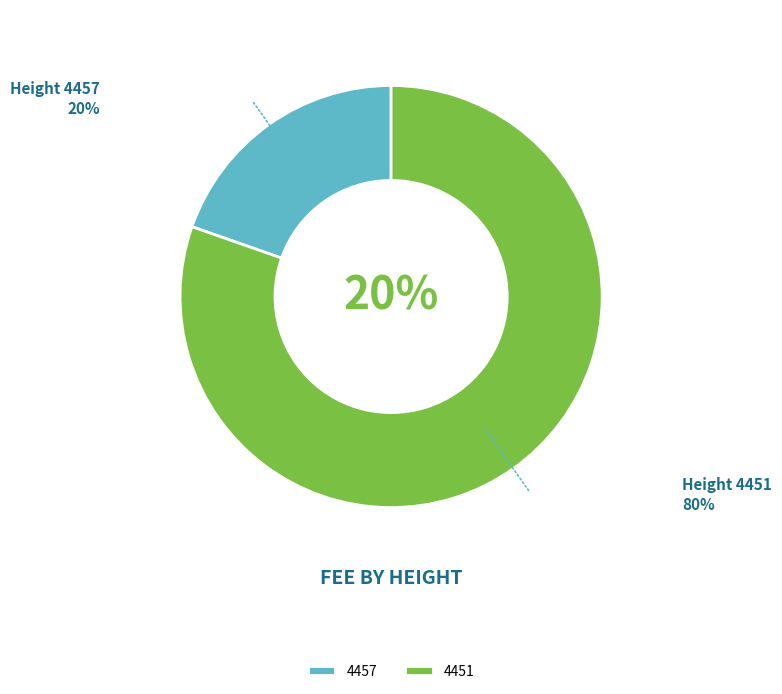

To the nearest percent, what portion does 4457 represent?

20%